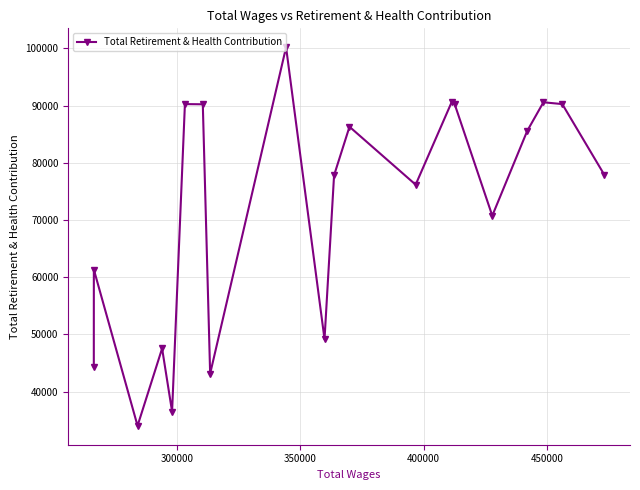

What is the value of the 2nd point from the left?

61328.1